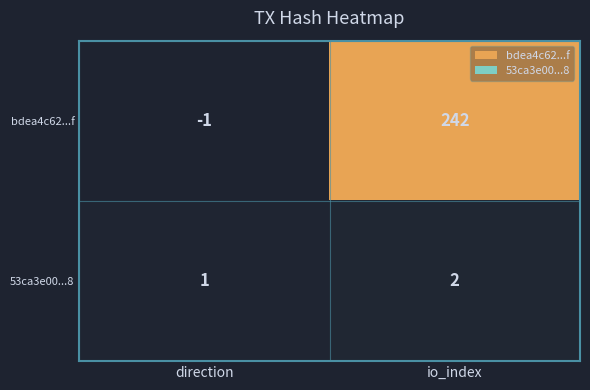

Between direction and io_index, which series saw the biggest shift?

bdea4c62...f